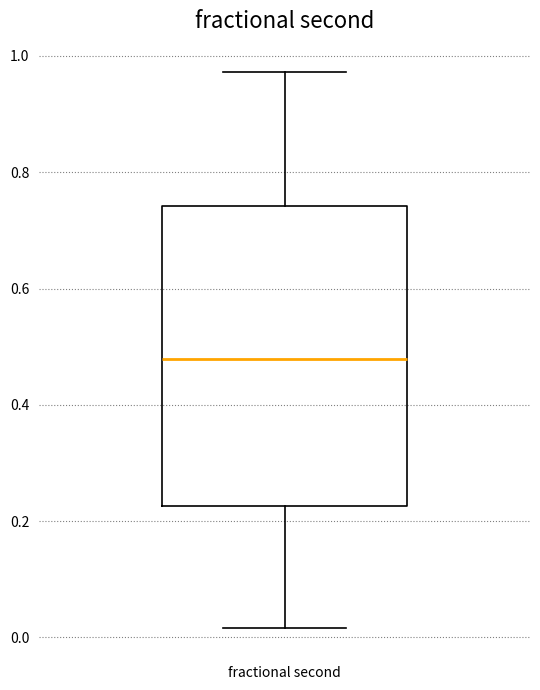

Where is the lower edge of the box for fractional second on the y-axis? The values are not printed on the chart, so give them approximately, as read against the axis.

0.22